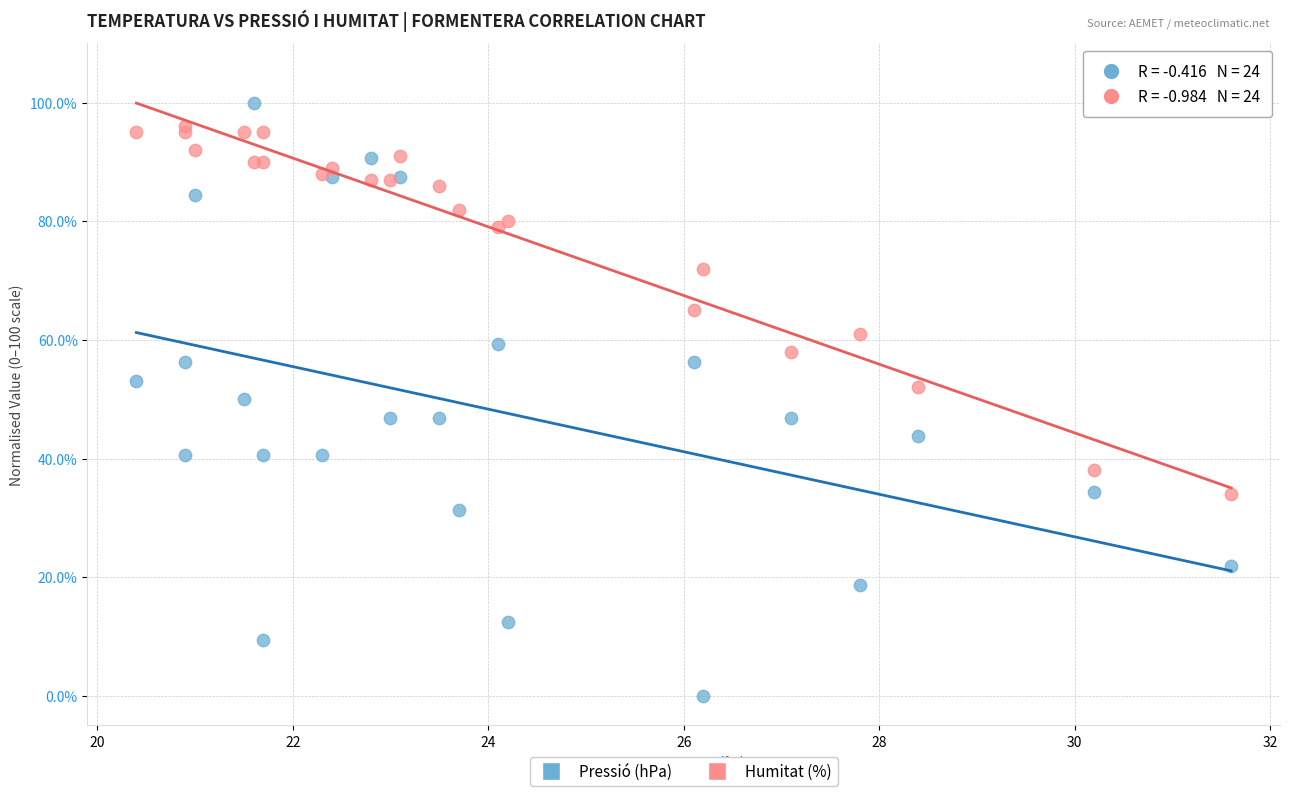

What is the X range (max minus min) for the scatter plot?

11.2